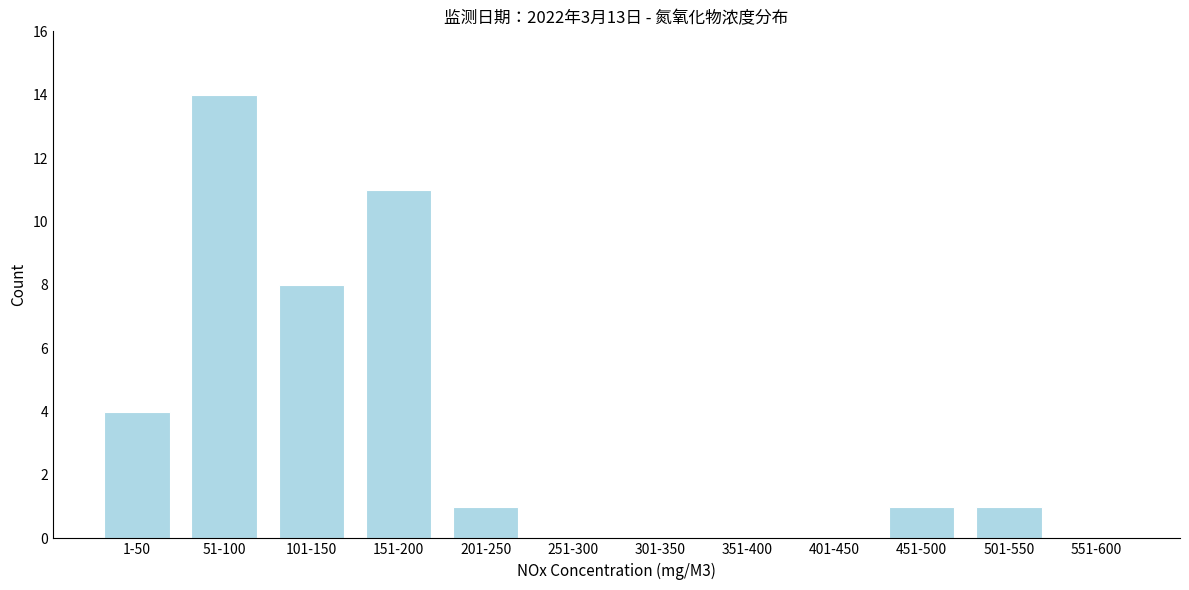

Reading left to right, transcribe all the data shown in this chart.

1-50=4	51-100=14	101-150=8	151-200=11	201-250=1	251-300=0	301-350=0	351-400=0	401-450=0	451-500=1	501-550=1	551-600=0